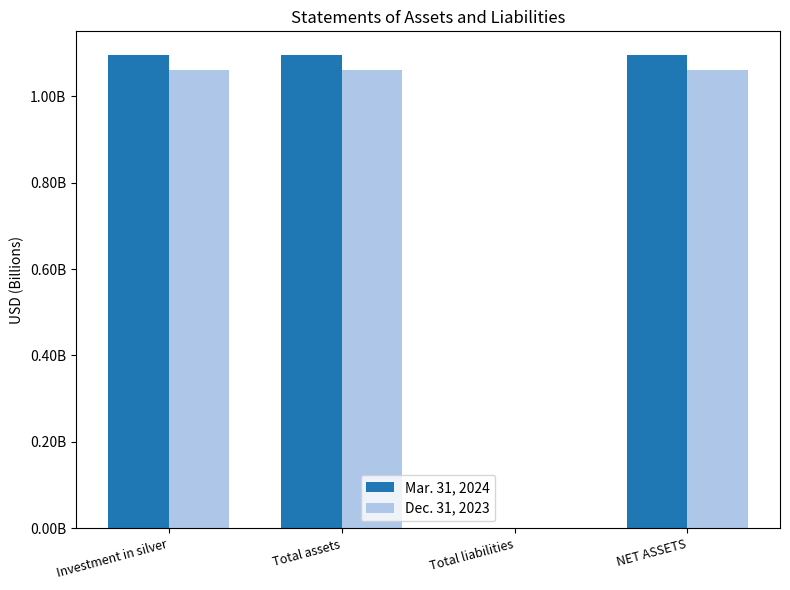

True or false: Dec. 31, 2023 has a value of 271000 at Total liabilities.

True